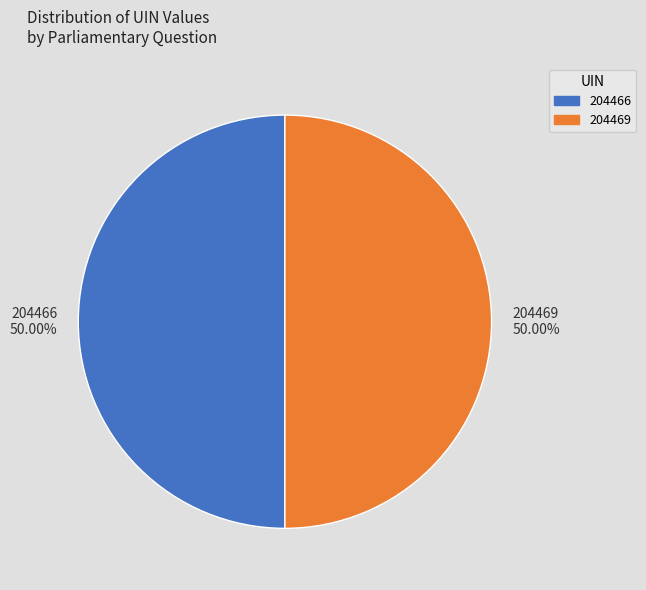

What percentage do 204466 and 204469 together represent?

100.0%